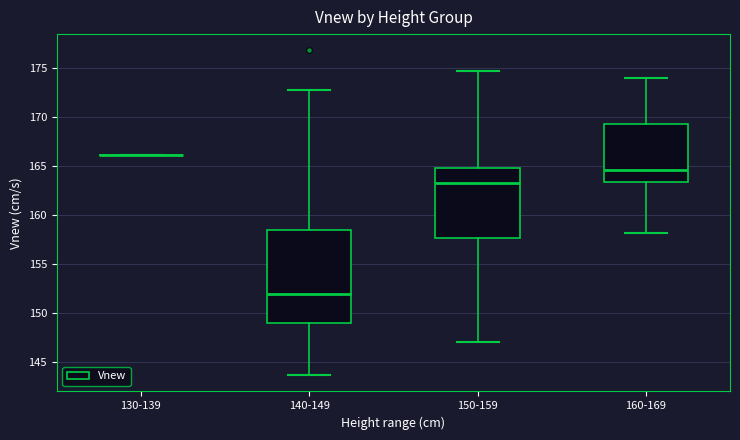

Where does the lower whisker of the box for 160-169 end on the y-axis? The values are not printed on the chart, so give them approximately, as read against the axis.

158.0